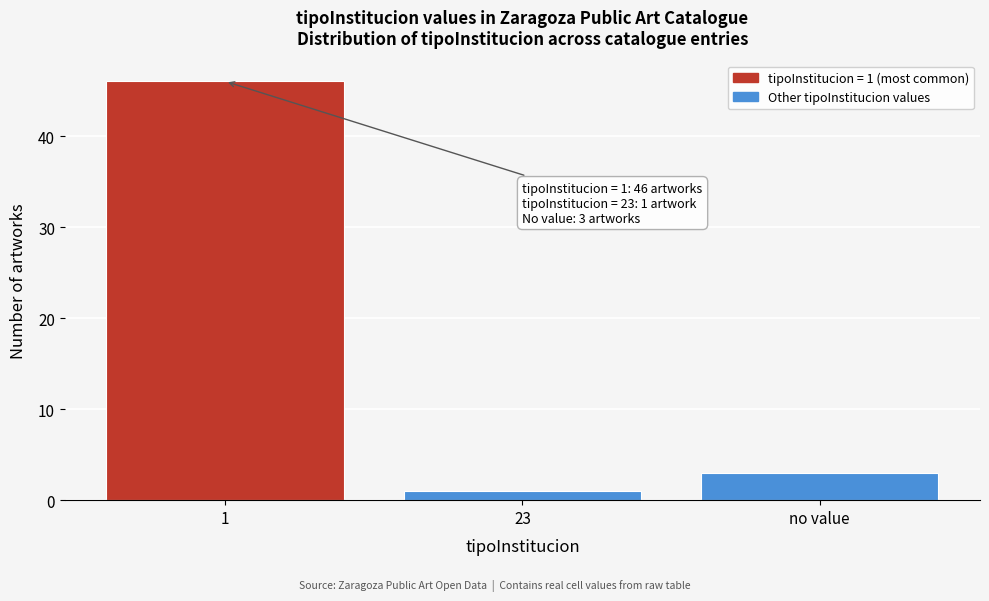

Reading right to left, transcribe all the data shown in this chart.

3	1	46